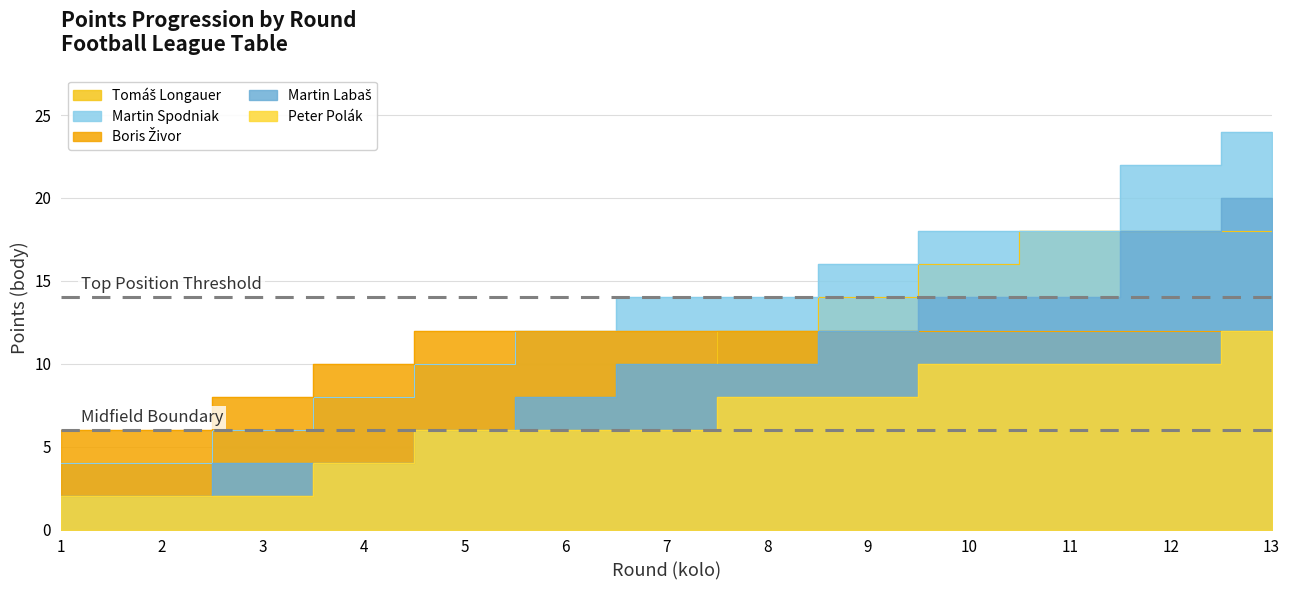

Rank the series at 7 from lowest to highest value.

Peter Polák, Tomáš Longauer, Martin Labaš, Boris Živor, Martin Spodniak